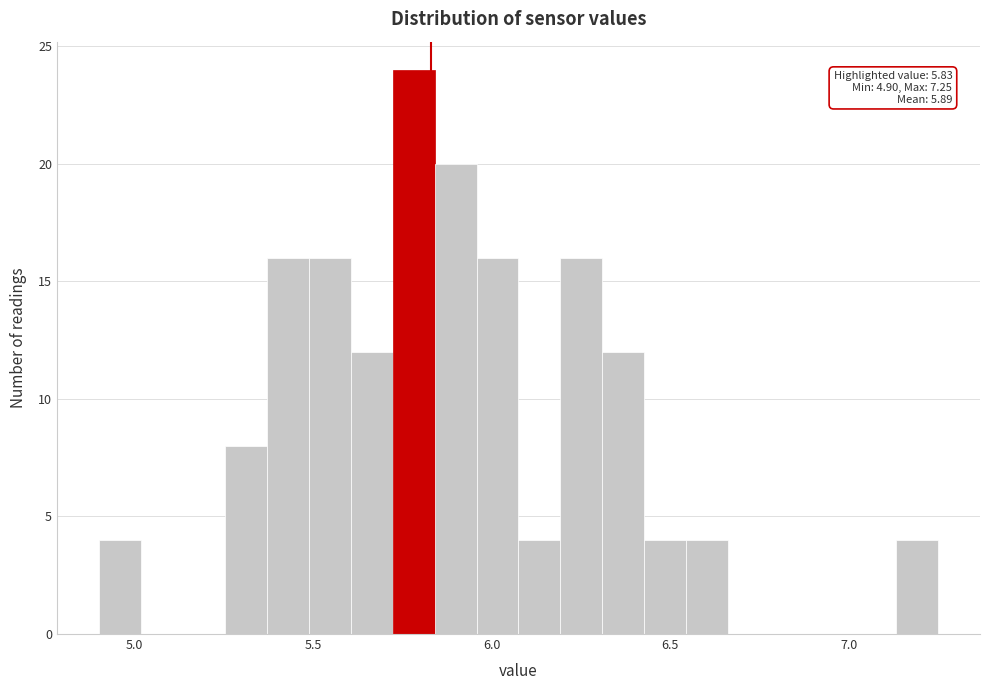

Read against the x-axis, roughly where is the centre of the tallest bar?

5.80